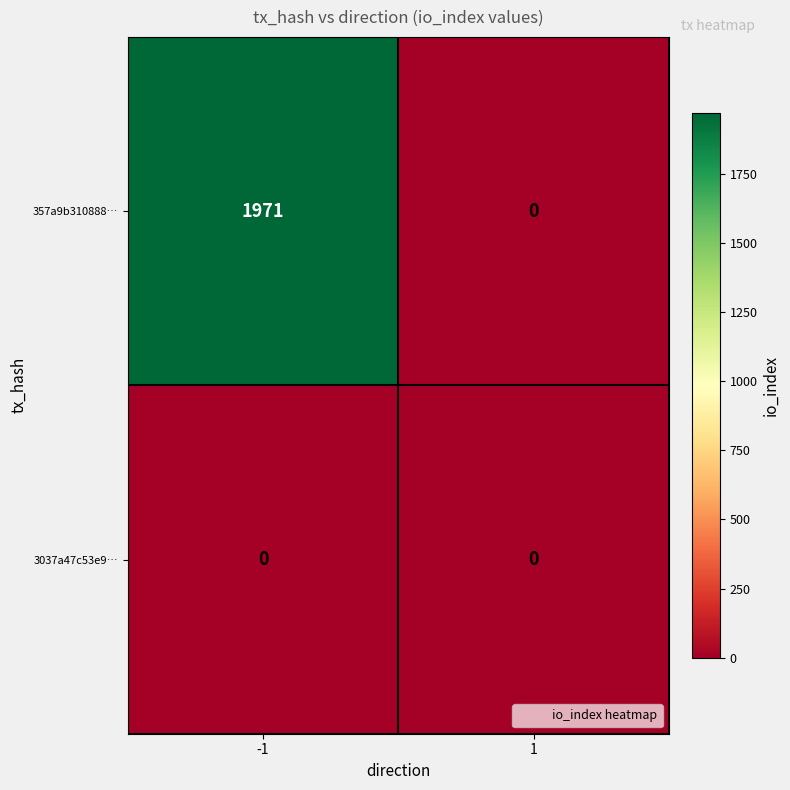

At -1, list the series in order from smallest to largest.

3037a47c53e9…, 357a9b310888…